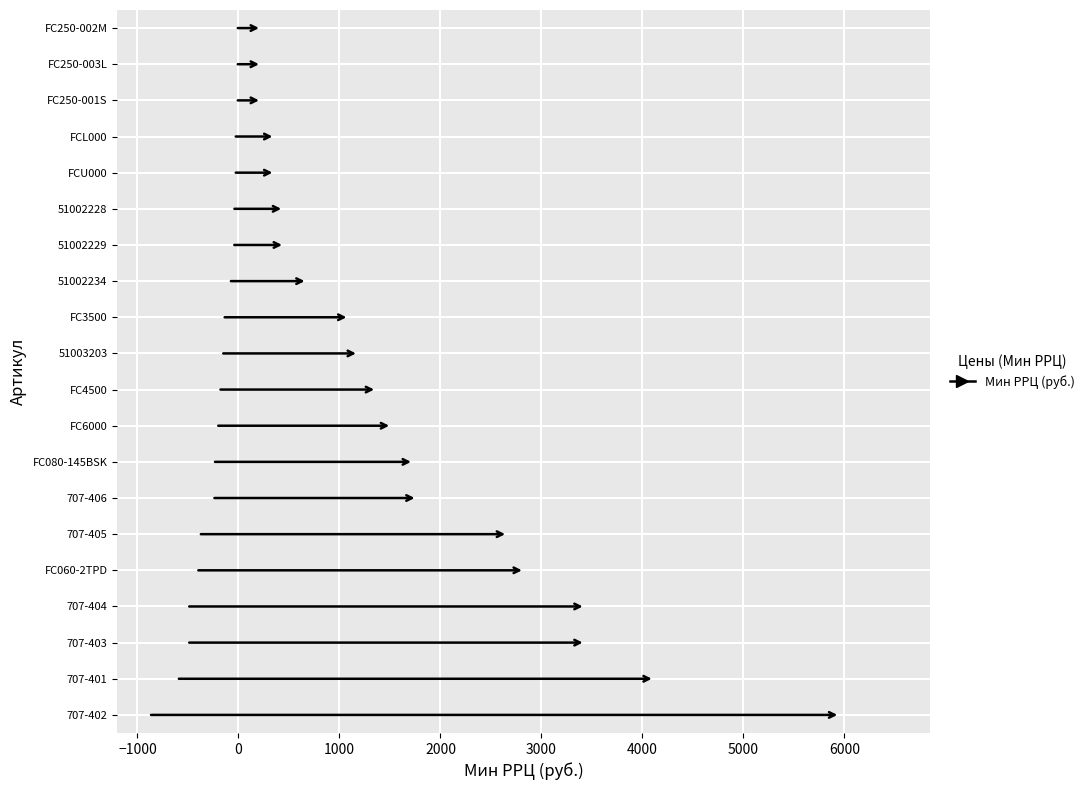

What is the greatest value displayed?

5957